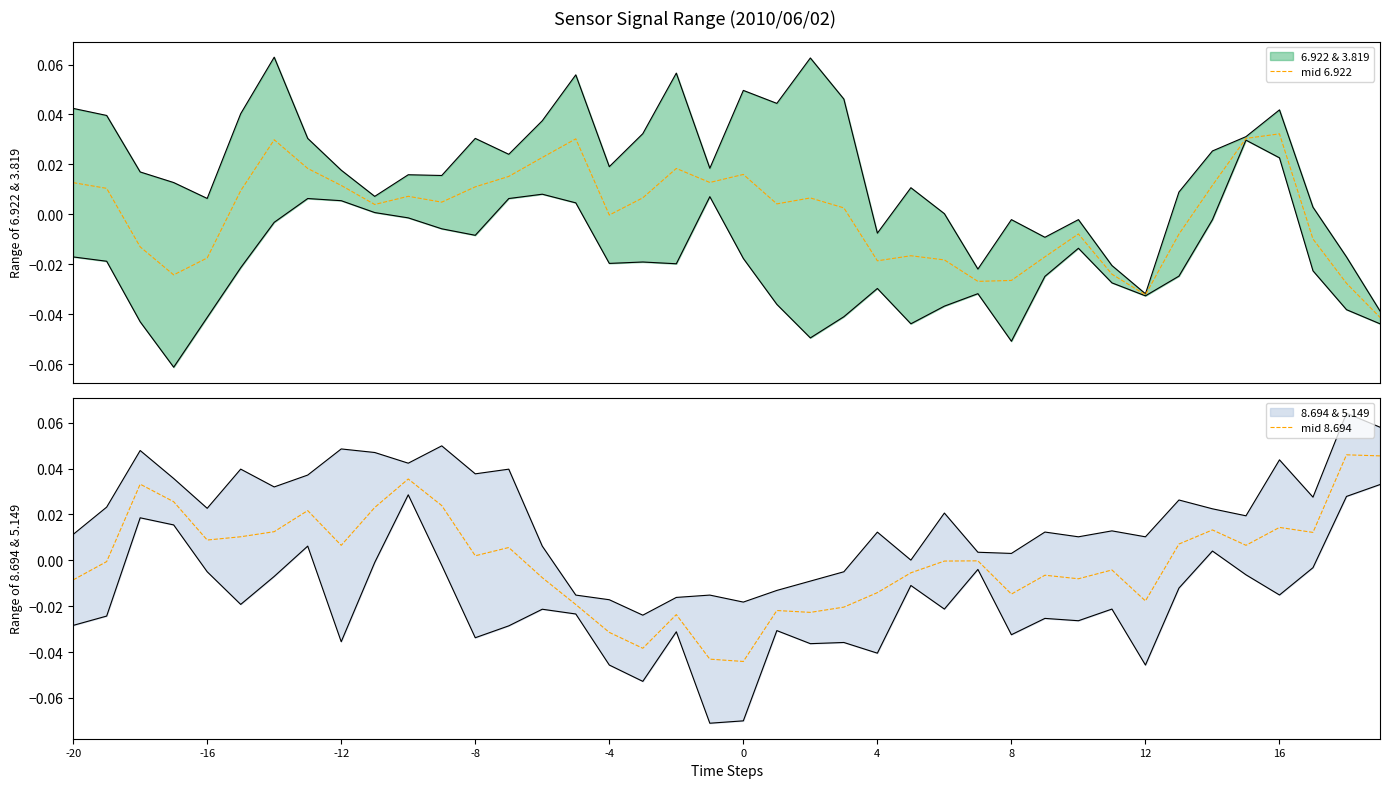

How many data points in mid 6.922 are above 0?

23